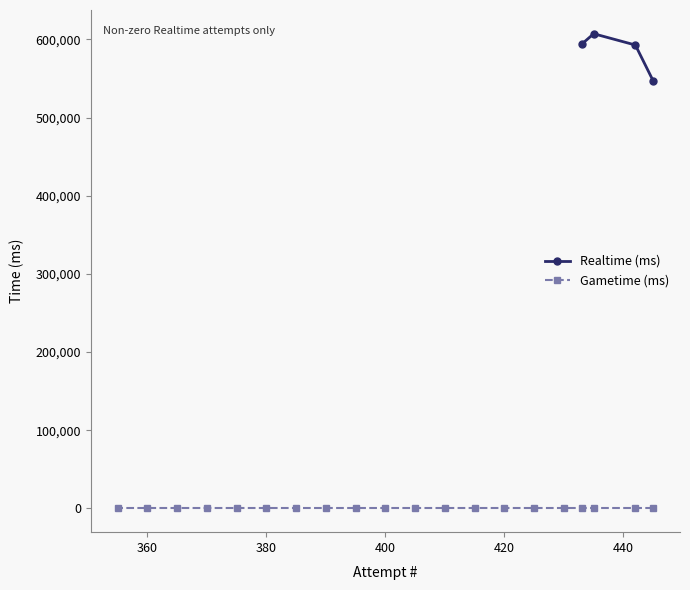

True or false: Realtime (ms) and Gametime (ms) cross at least once.

False